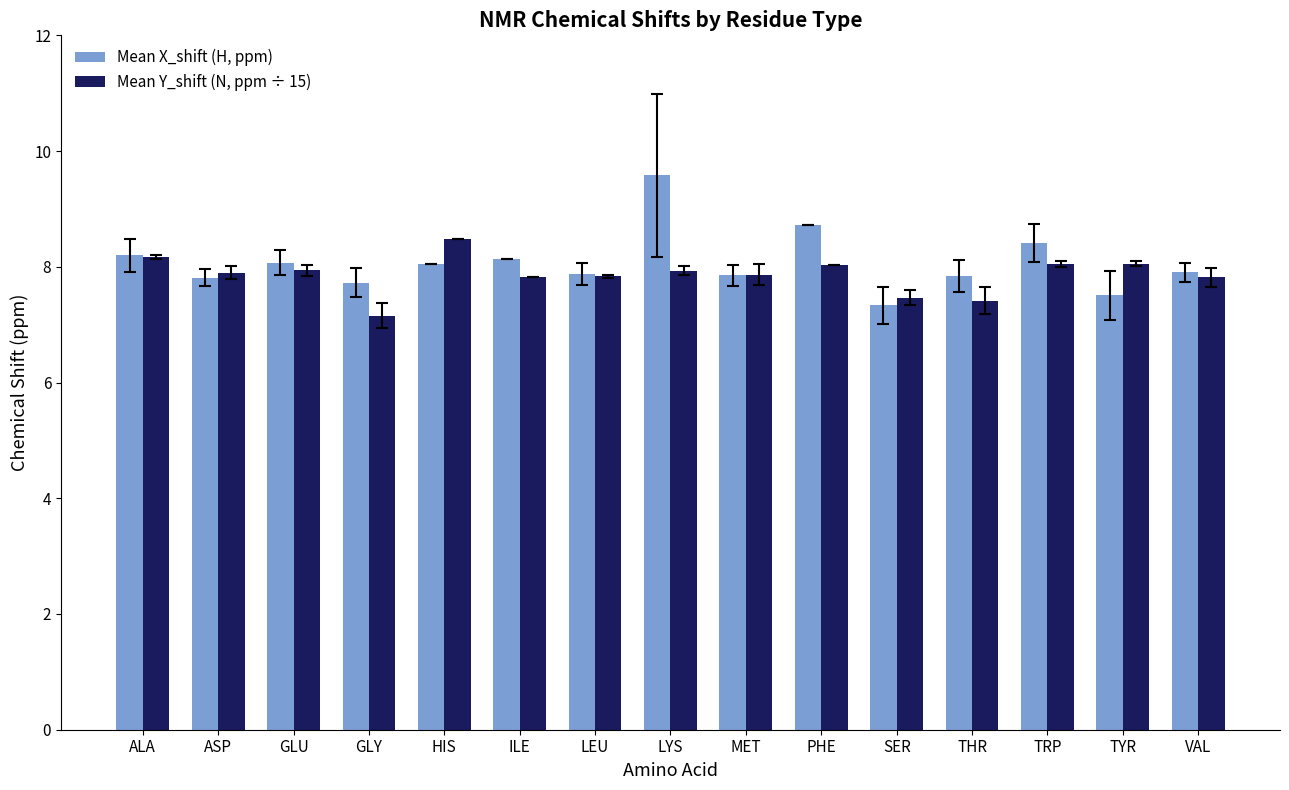

Does the chart contain any negative values?

No